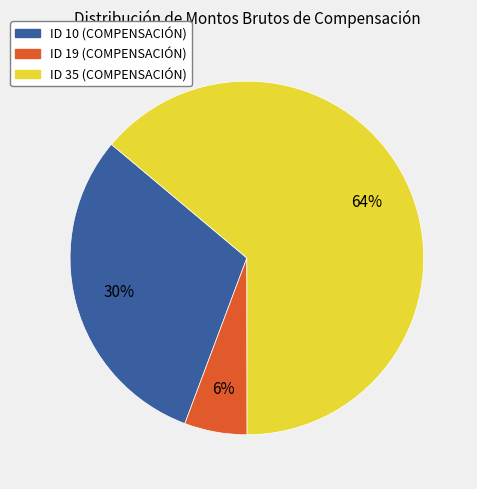

Between ID 10 (COMPENSACIÓN) and ID 35 (COMPENSACIÓN), which is larger?

ID 35 (COMPENSACIÓN)